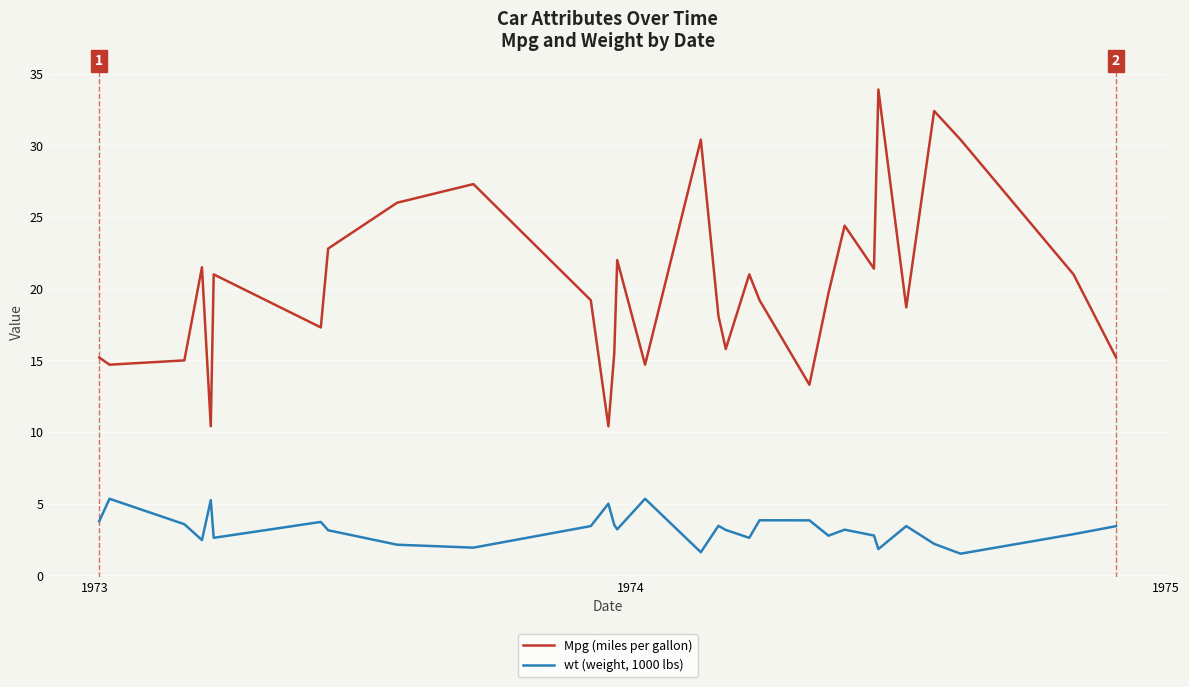

What is the difference between the maximum and minimum values in the Mpg (miles per gallon) series?

23.5